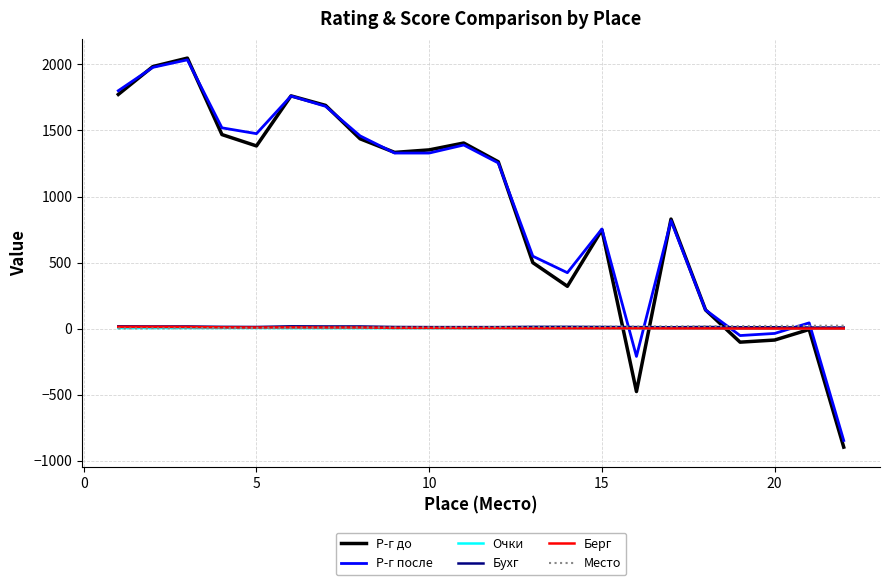

Which series has the widest spread of values?

Р-г до